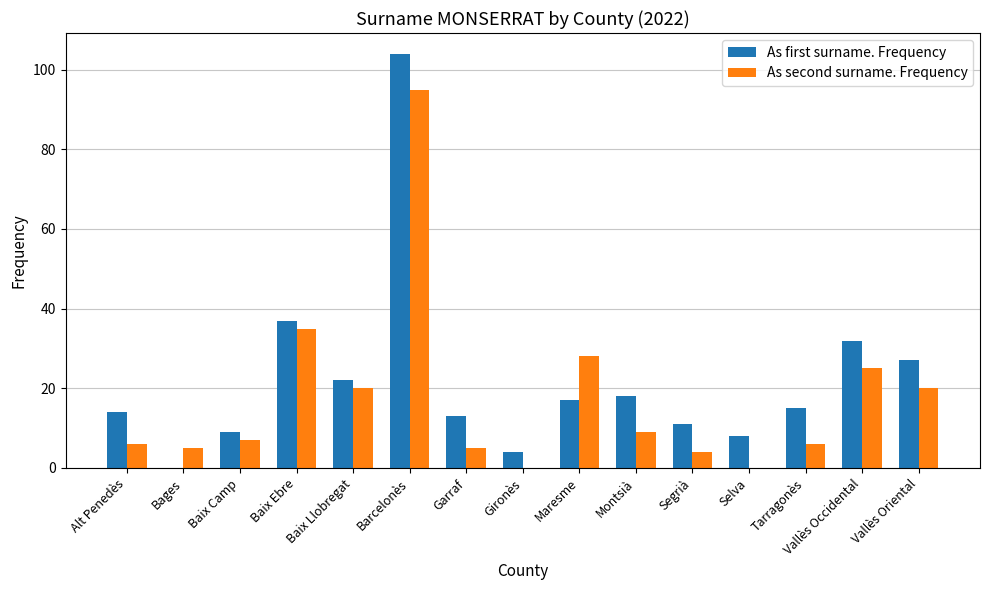

True or false: As first surname. Frequency has a value of 37 at Baix Ebre.

True